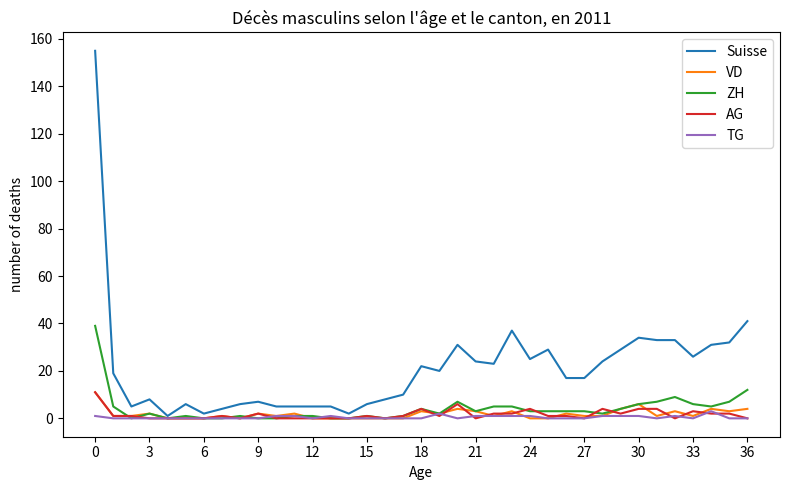

Which series has the largest total across all categories?

Suisse